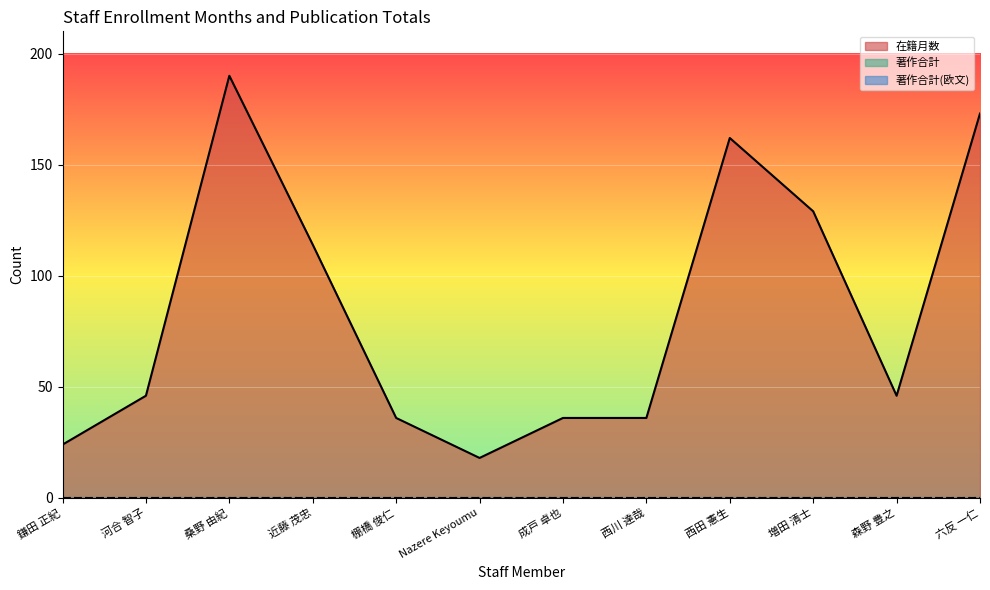

What are all the series names shown in the legend?

在籍月数, 著作合計, 著作合計(欧文)